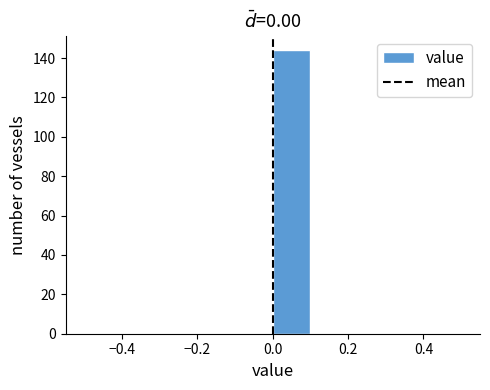

Reading left to right, list every bar in this chart as the range it spans on the x-axis followed by its height. The values are not printed on the chart, so give them approximately, as read against the axis.

-0.5 to -0.4: 0
-0.4 to -0.3: 0
-0.3 to -0.2: 0
-0.2 to -0.1: 0
-0.1 to 0.0: 0
0.0 to 0.1: 144
0.1 to 0.2: 0
0.2 to 0.3: 0
0.3 to 0.4: 0
0.4 to 0.5: 0